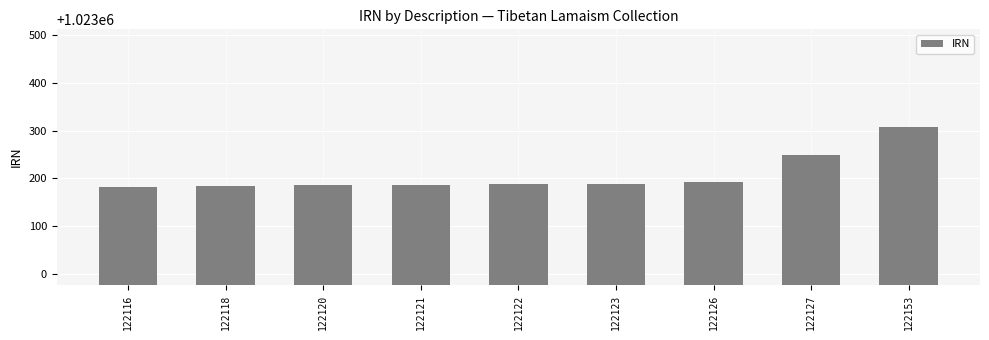

The chart shows a value of 457086 at 122153. True or false?

False